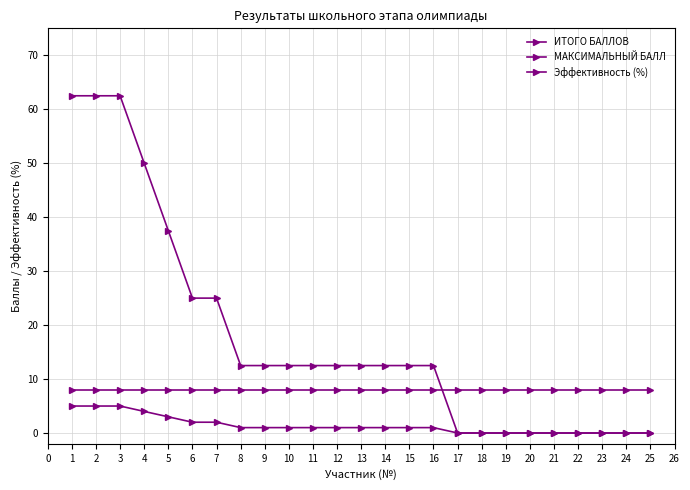

Does the chart have visible grid lines?

Yes